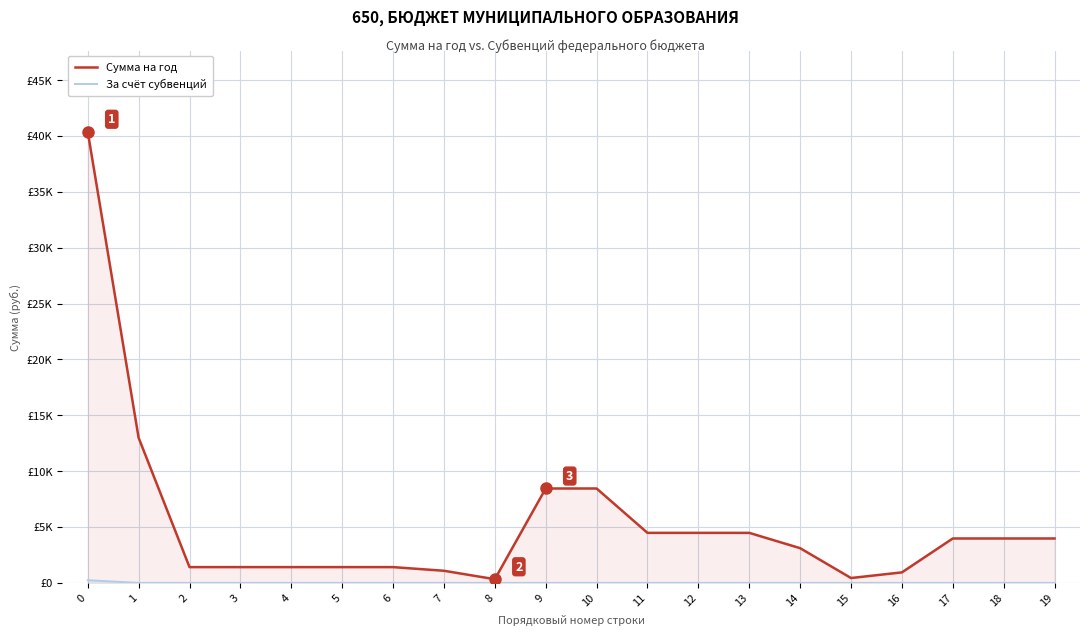

Reading left to right, what are all the values shown in this chart?

Сумма на год: 40377.0	12984.5	1408.8	1408.8	1408.8	1408.8	1408.8	1082.0	326.8	8445.9	8445.9	4474.1	4474.1	4474.1	3104.0	432.7	937.4	3971.8	3971.8	3971.8
За счёт субвенций: 235.5	0.0	0.0	0.0	0.0	0.0	0.0	0.0	0.0	0.0	0.0	0.0	0.0	0.0	0.0	0.0	0.0	0.0	0.0	0.0